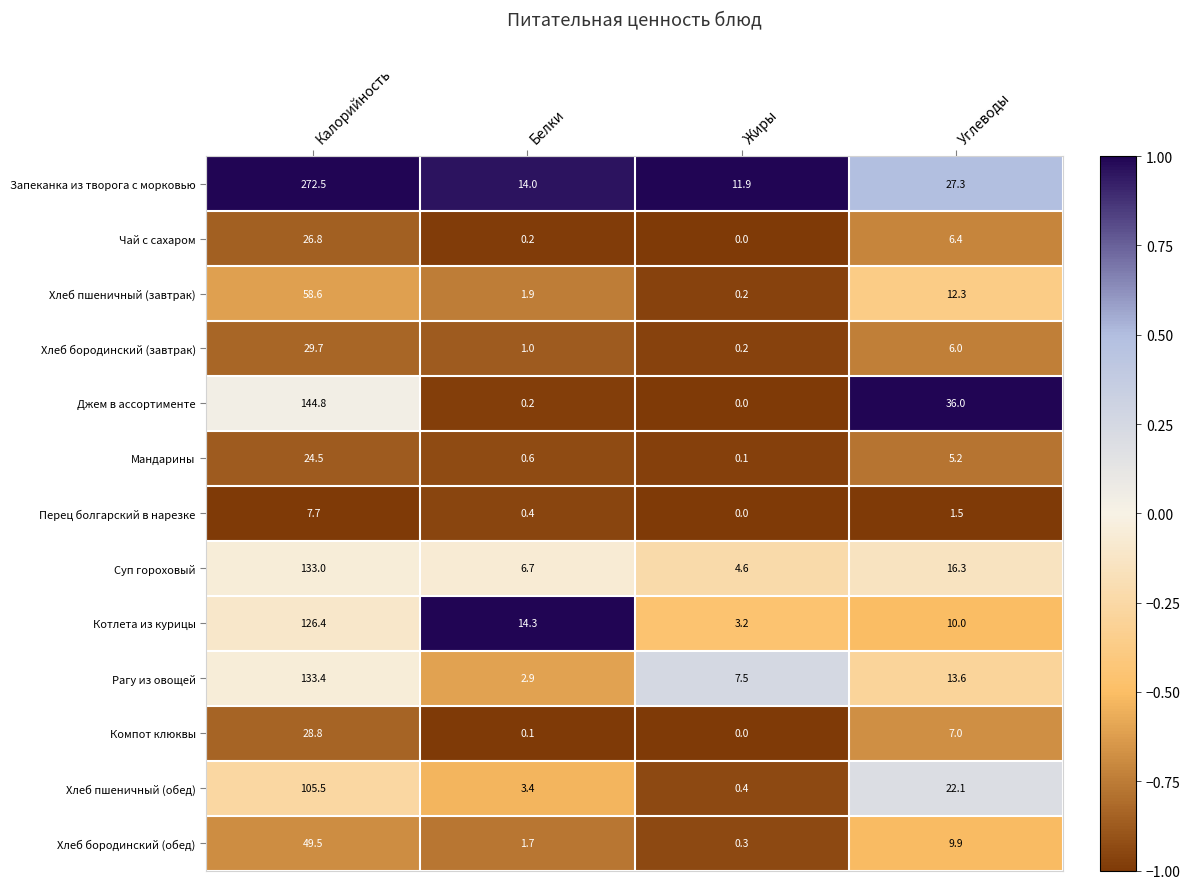

What is the difference between the highest and lowest values at Калорийность?

264.8